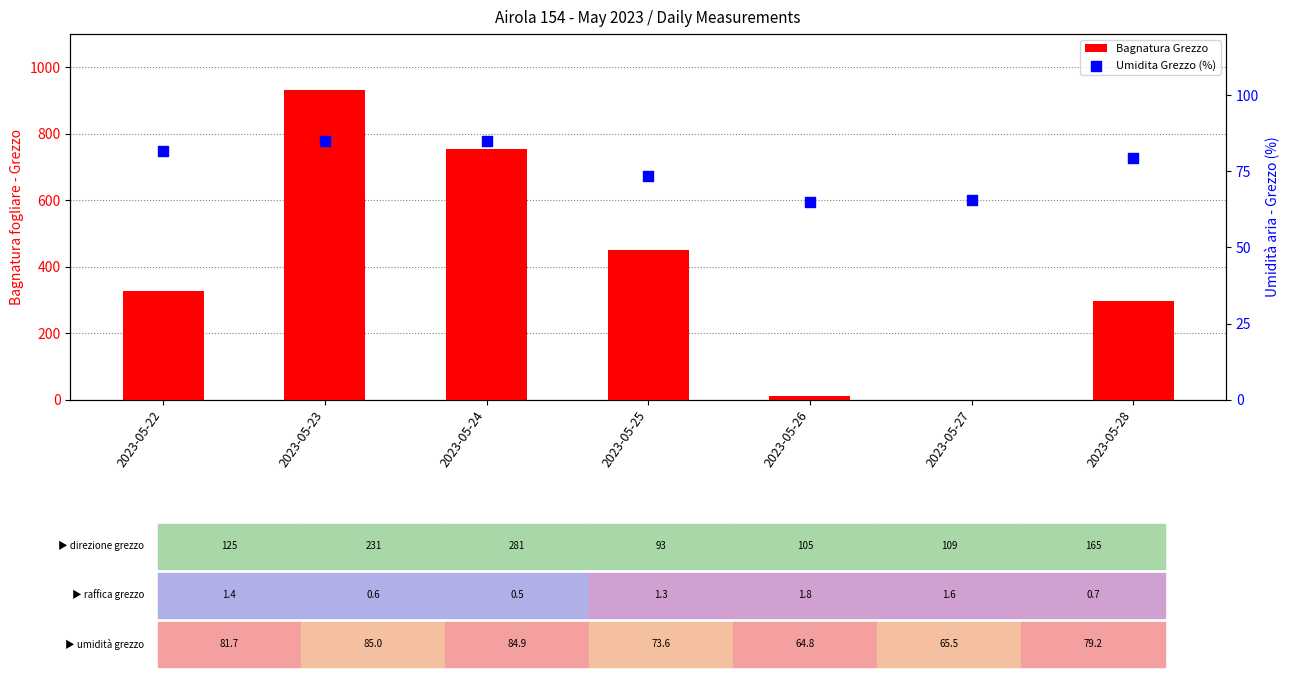

Which series reaches the minimum Y coordinate?

Bagnatura Grezzo